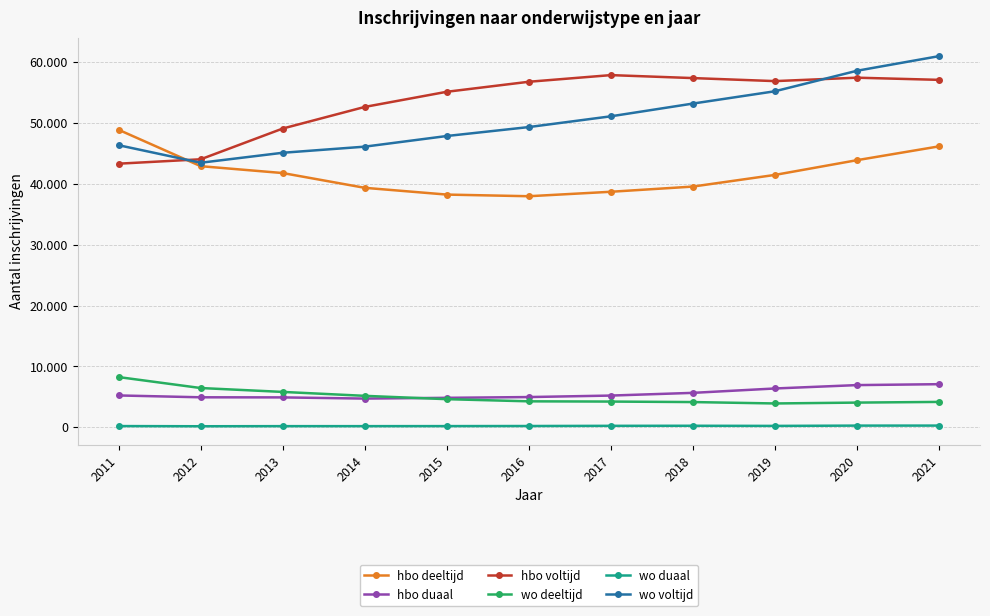

What is the difference between the wo deeltijd values at 2011 and 2020?

4193